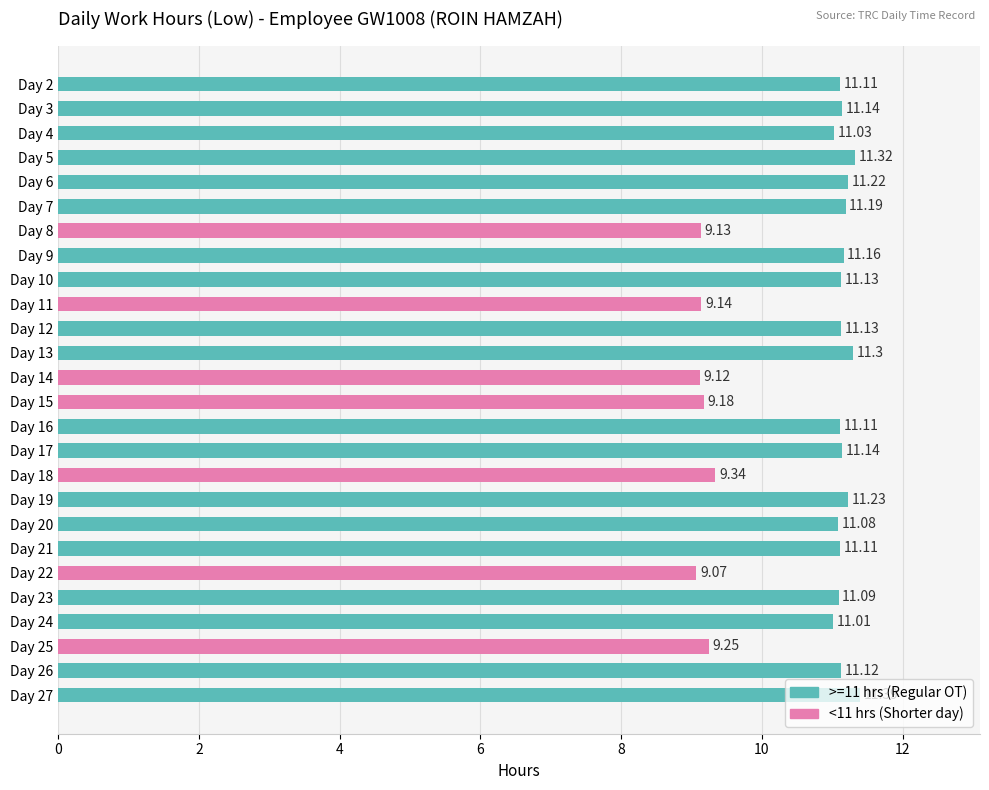

Between Day 11 and Day 17, which is larger?

Day 17